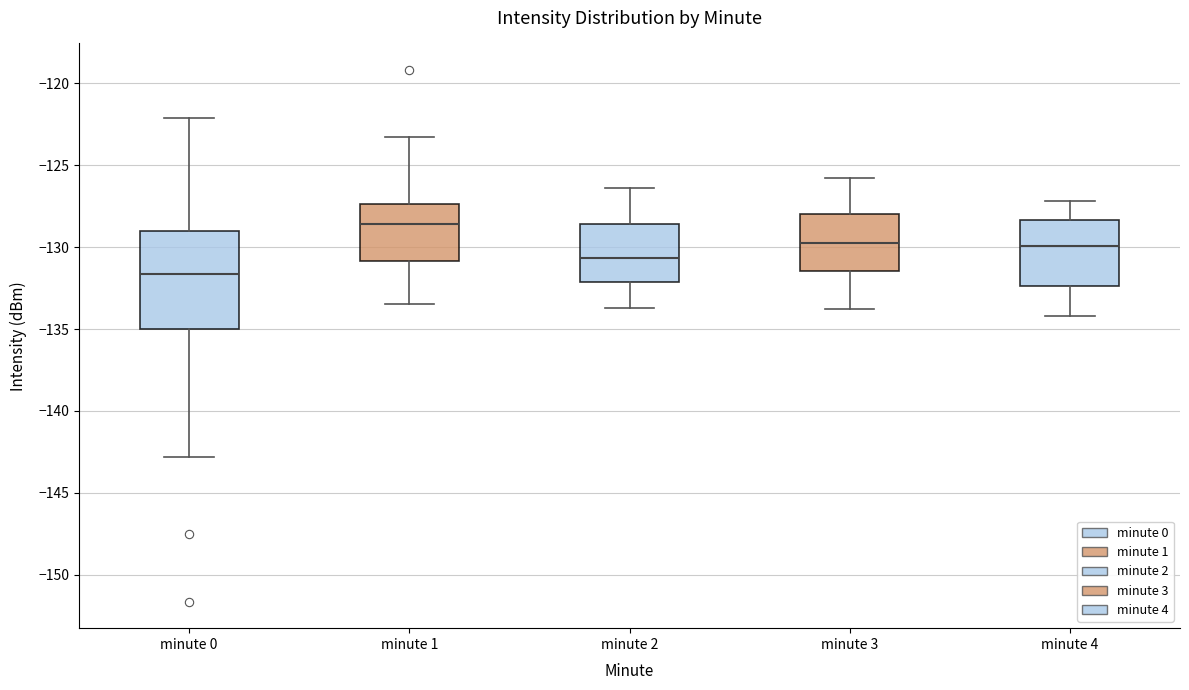

Reading left to right, transcribe this box plot: for each box, give where its median line is, the range the box spans, and where its two whiskers end, as read against the y-axis. The values are not printed on the chart, so give them approximately, as read against the axis.

minute 0: median -131.5, box -135.0 to -129.0, whiskers -143.0 to -122.0
minute 1: median -128.5, box -131.0 to -127.5, whiskers -133.5 to -123.0
minute 2: median -130.5, box -132.0 to -128.5, whiskers -133.5 to -126.5
minute 3: median -129.5, box -131.5 to -128.0, whiskers -134.0 to -126.0
minute 4: median -130.0, box -132.5 to -128.5, whiskers -134.0 to -127.0